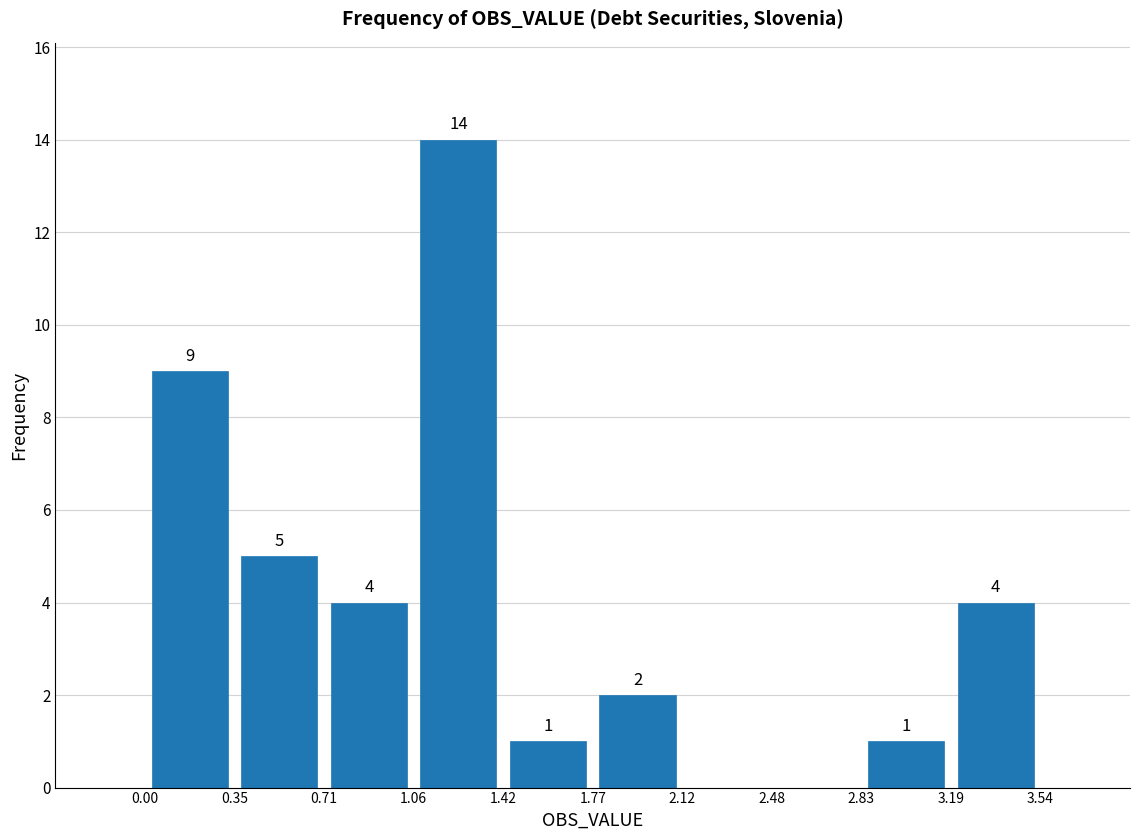

Over which range of the x-axis is the bar tallest?

1.06 to 1.42